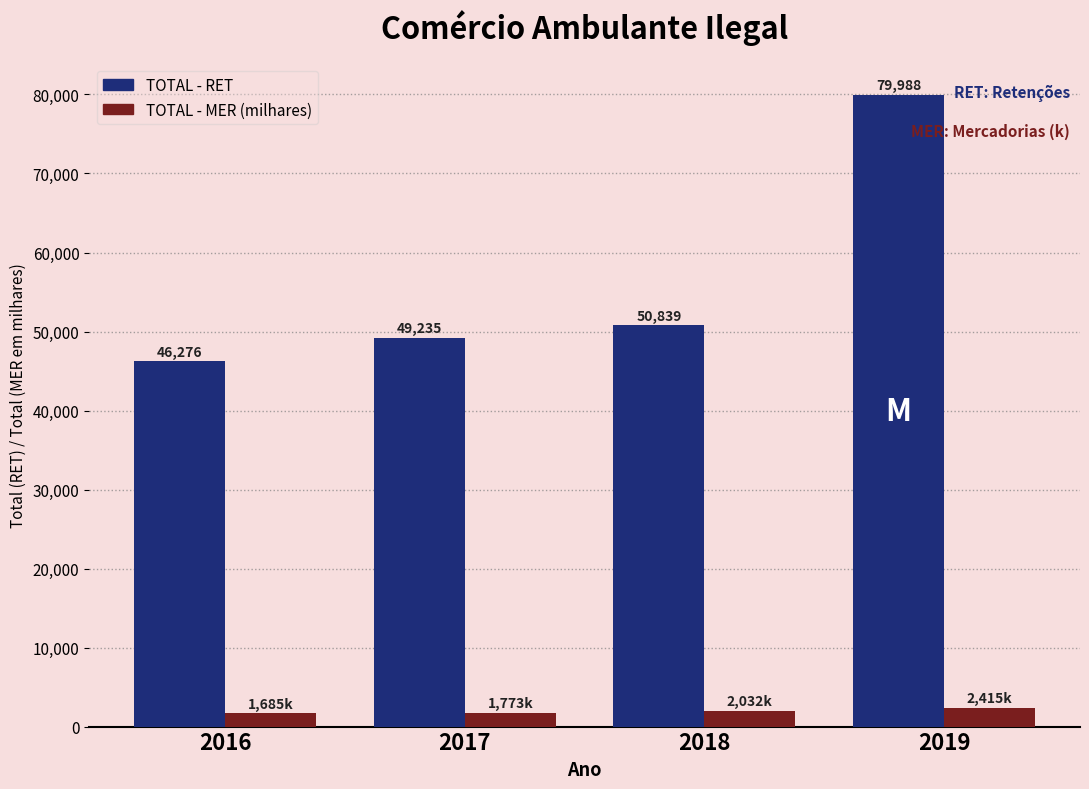

How many groups of bars are there?

4